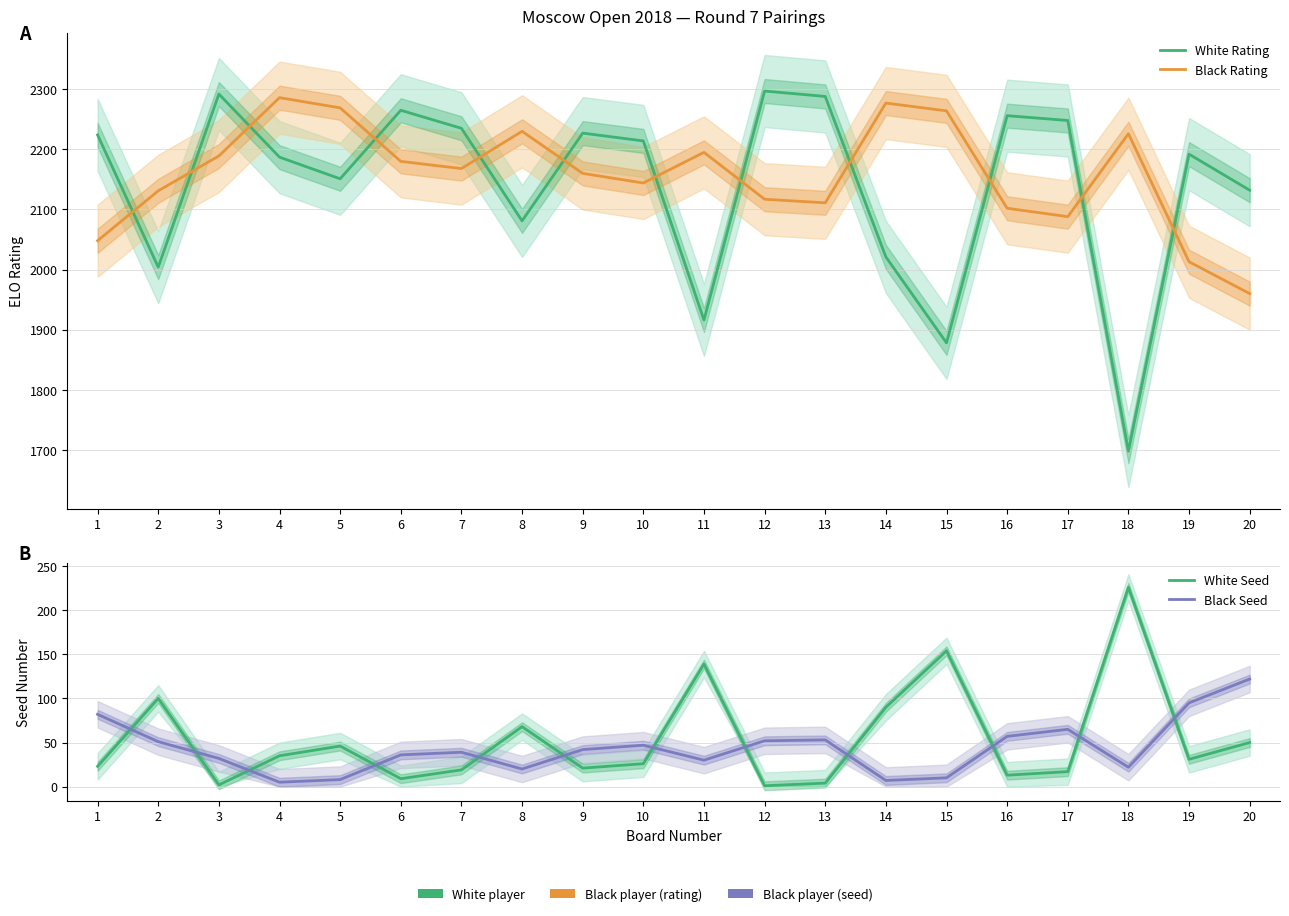

Which series has the largest total across all categories?

Black Rating